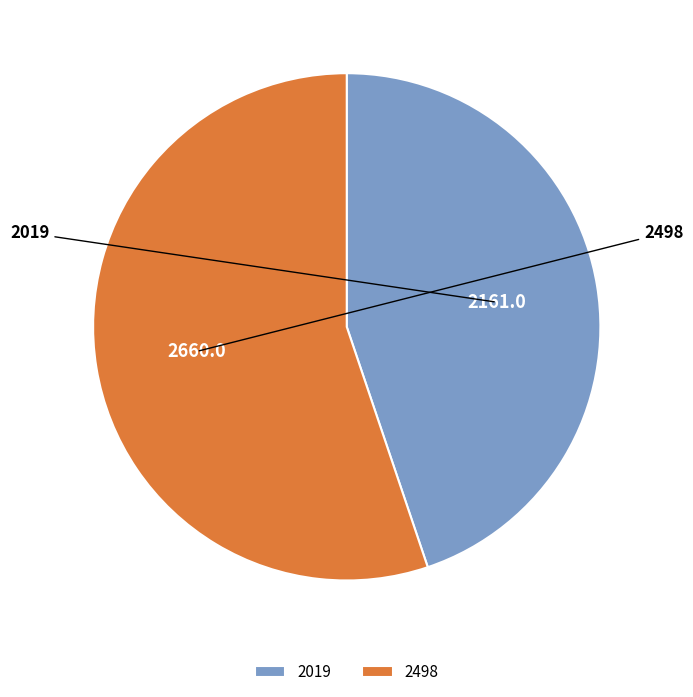

Is it true that 2498 is 40% of the pie?

False